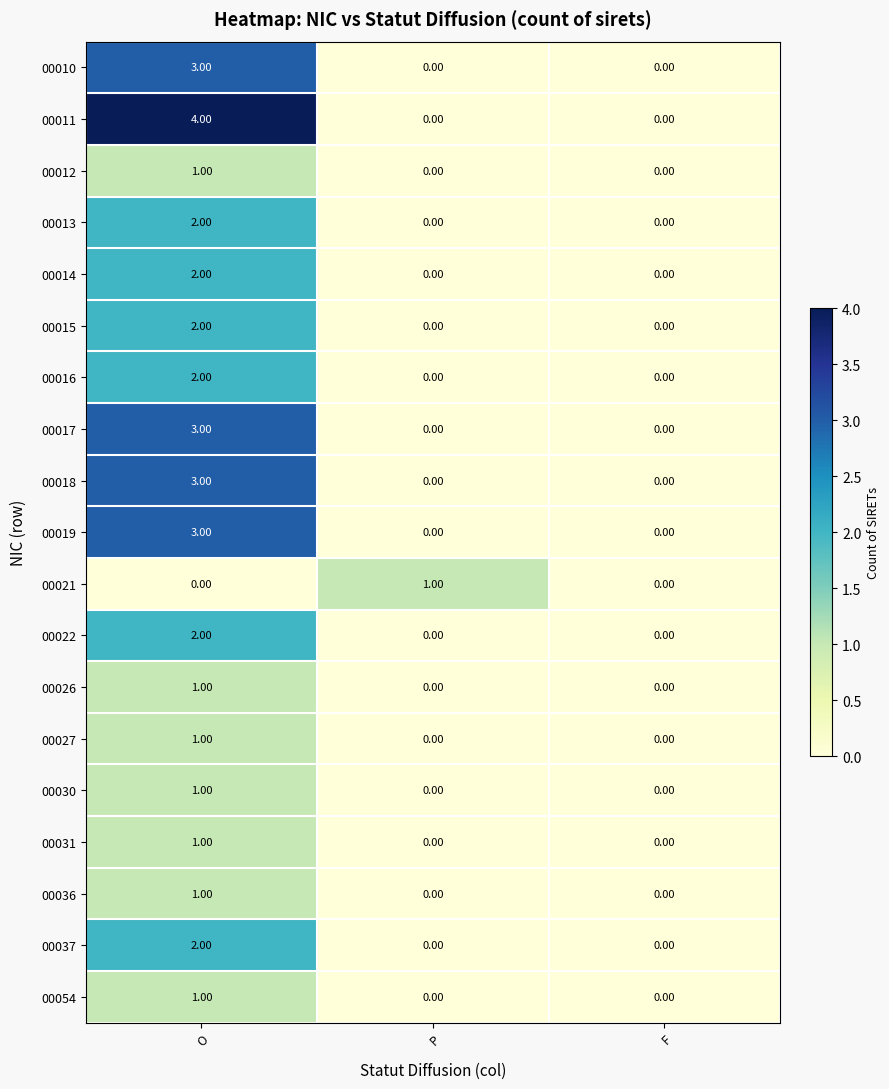

At which category is the sum across all series the highest?

O